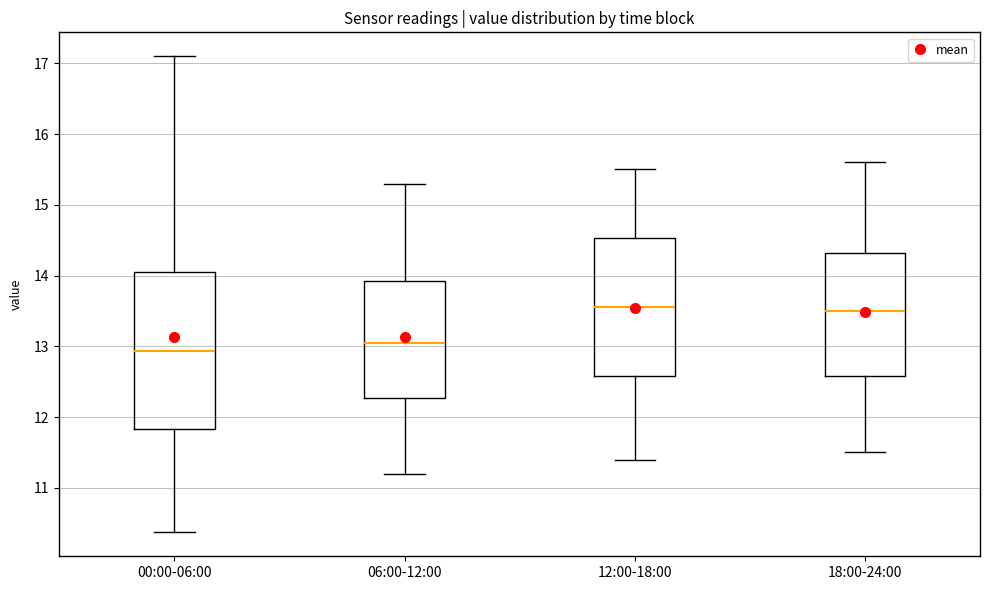

Reading left to right, read every box against the y-axis: the position of its median line, the range the box covers, and the ends of its whiskers. The values are not printed on the chart, so give them approximately, as read against the axis.

00:00-06:00: median 12.9, box 11.8 to 14.0, whiskers 10.4 to 17.1
06:00-12:00: median 13.1, box 12.3 to 13.9, whiskers 11.2 to 15.3
12:00-18:00: median 13.6, box 12.6 to 14.5, whiskers 11.4 to 15.5
18:00-24:00: median 13.5, box 12.6 to 14.3, whiskers 11.5 to 15.6